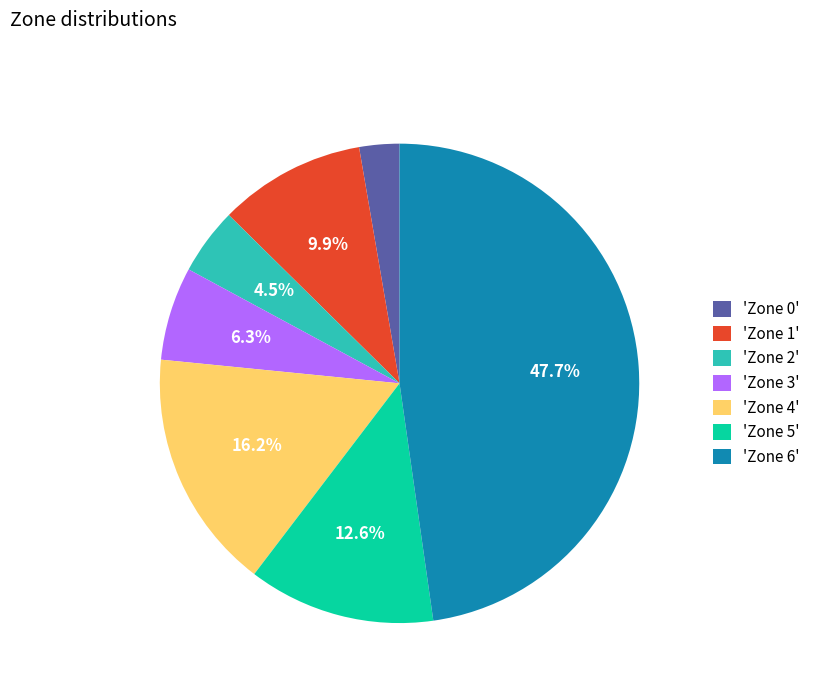

Which category has the smallest portion of the pie?

'Zone 0'